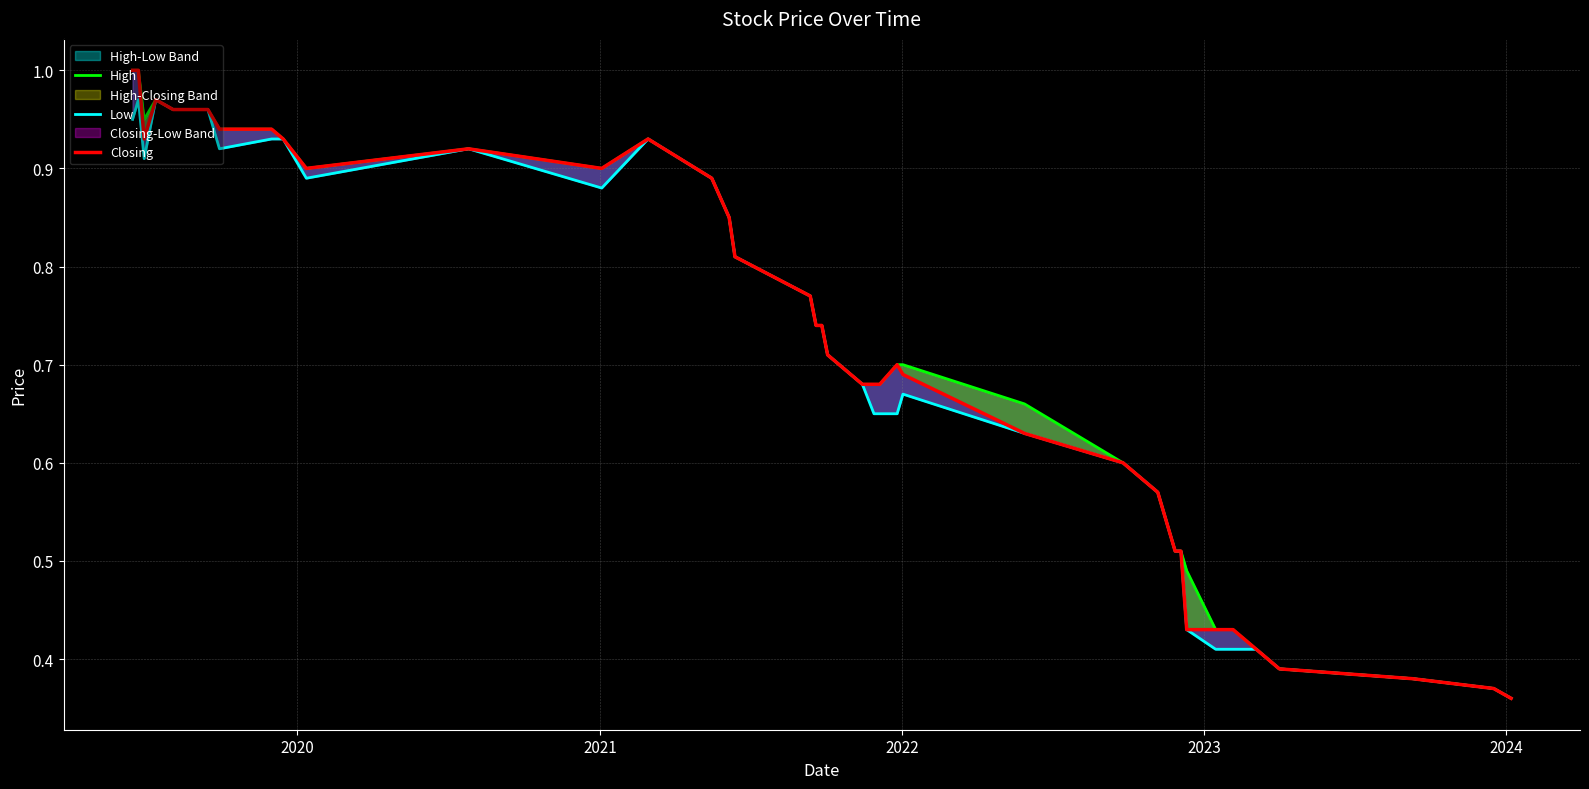

What is the difference between the second highest and second lowest values in the Low series?

0.6